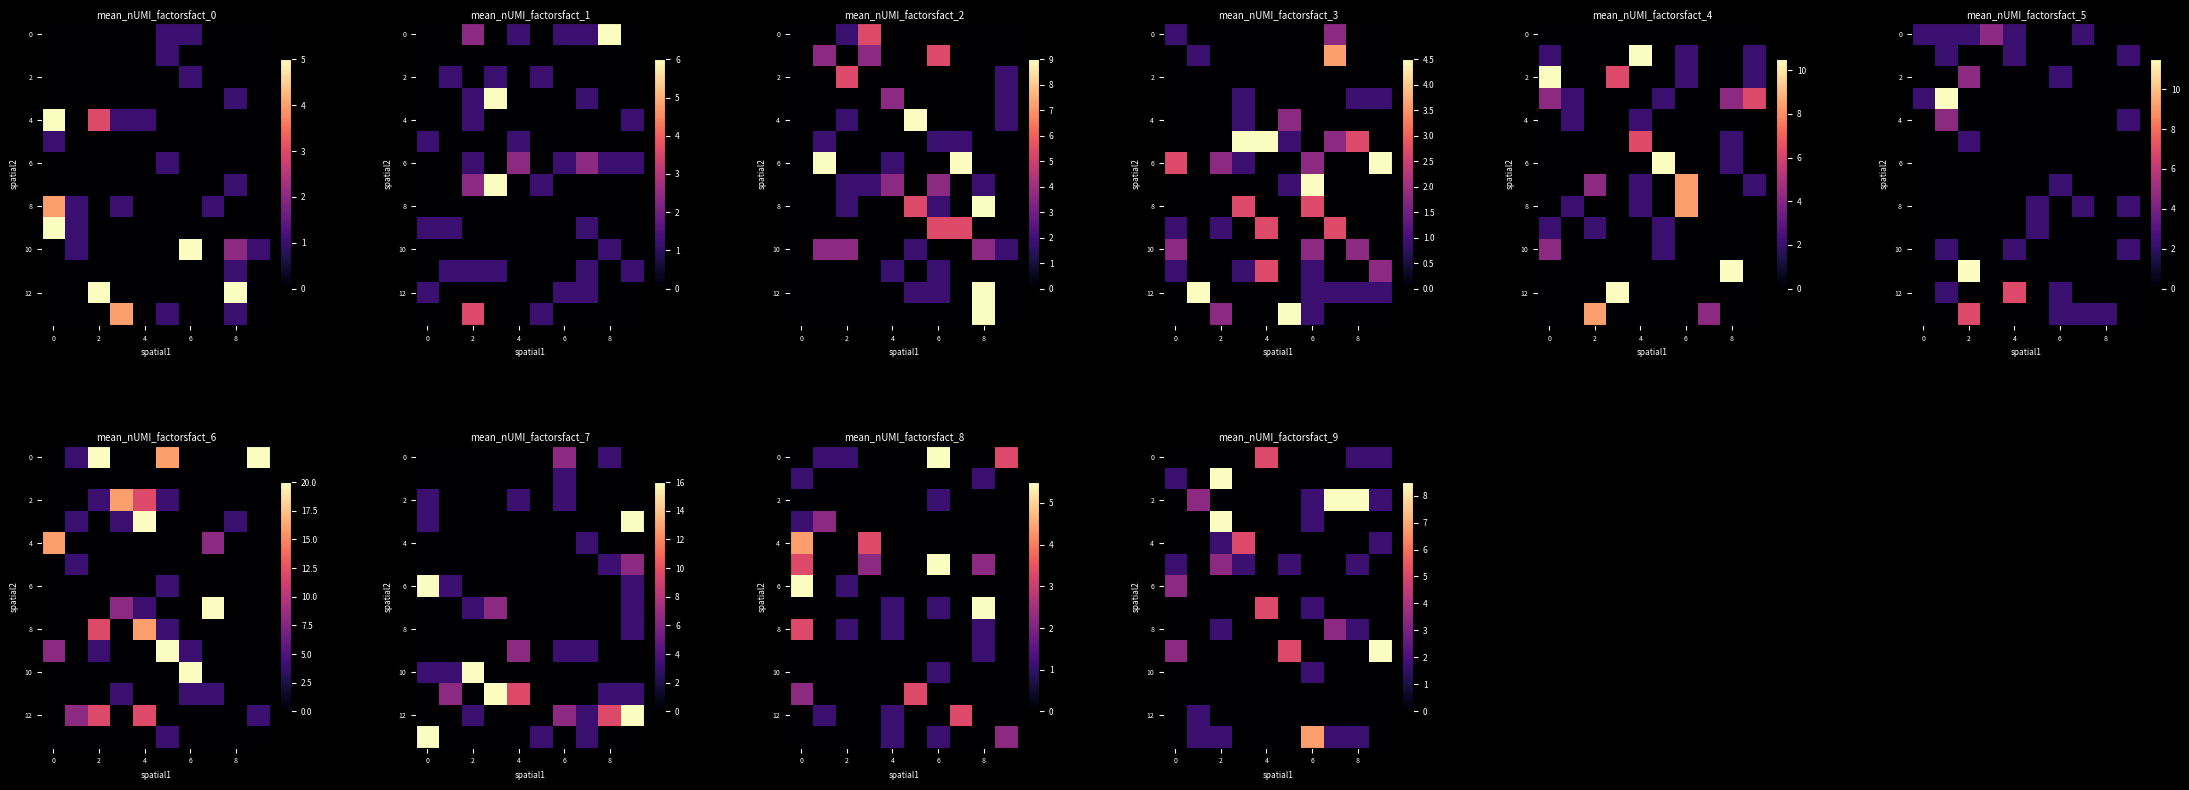

Count the 6 values in the range 0 to 1.

9